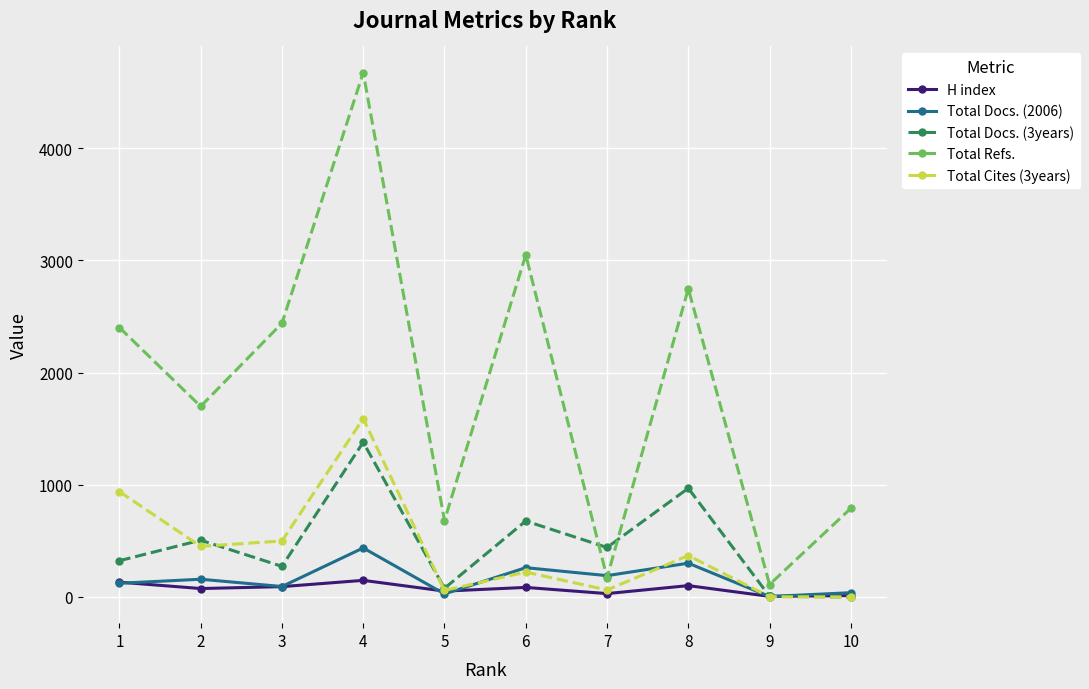

What is the maximum value for Total Refs.?

4674